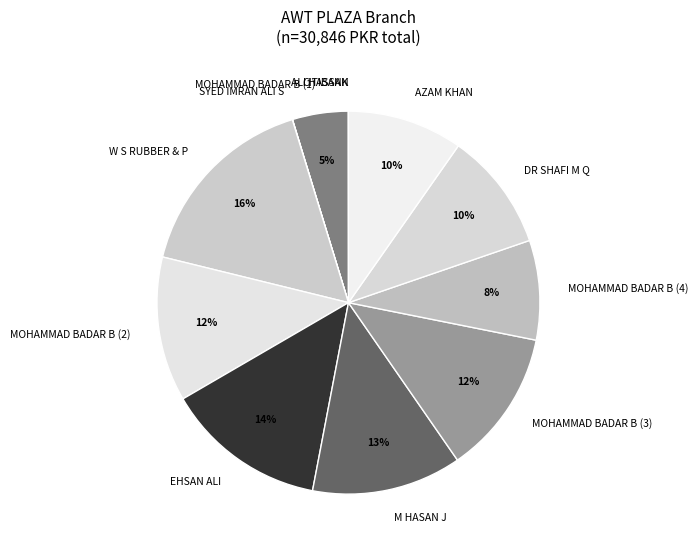

The MOHAMMAD BADAR B (4) slice represents 8% of the pie. True or false?

True